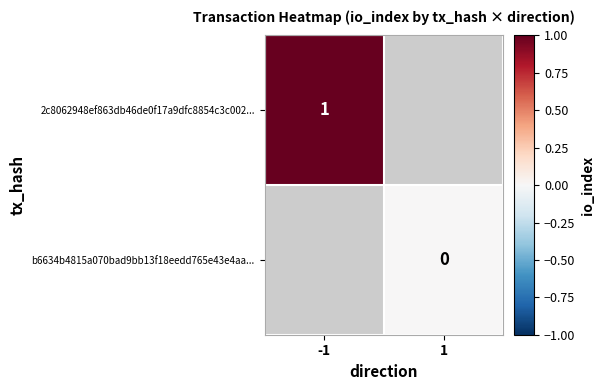

The value of 2c8062948ef863db46de0f17a9dfc8854c3c002... at -1 is 2. True or false?

False